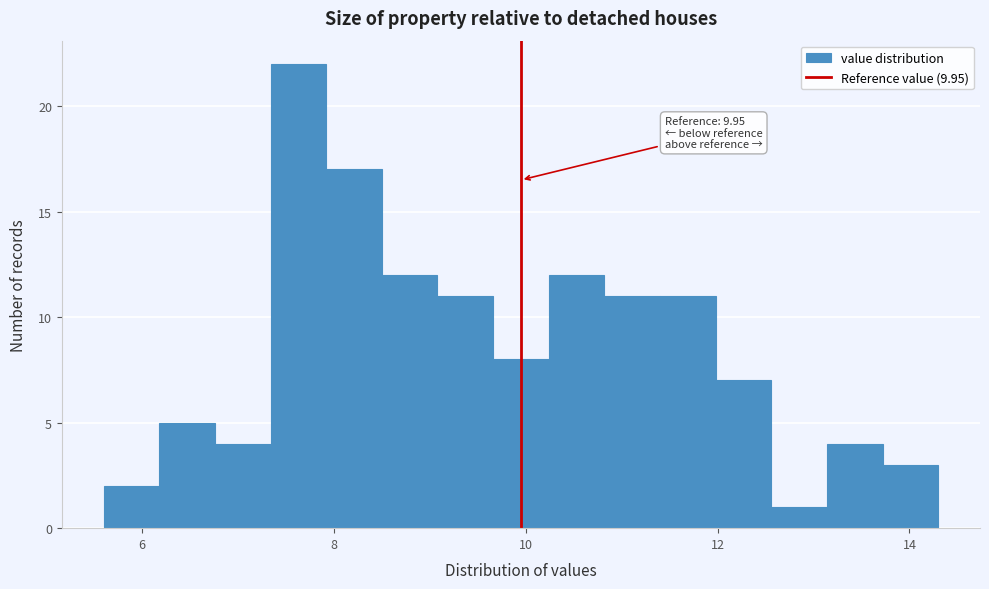

Around what value on the x-axis is the tallest bar? Give the approximate position of its centre, as read against the axis.

7.6